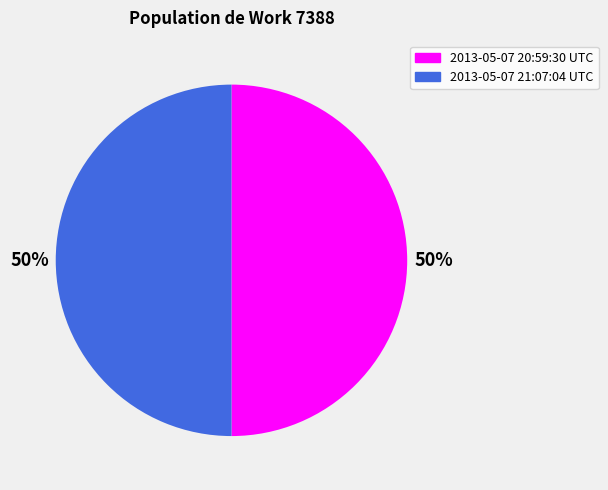

Combined, do 2013-05-07 21:07:04 UTC and 2013-05-07 20:59:30 UTC account for over 50%?

Yes